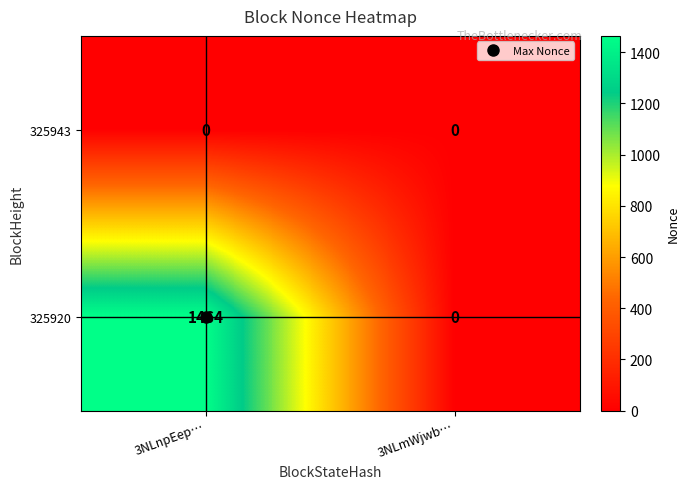

Which series has the largest range (max minus min)?

325920